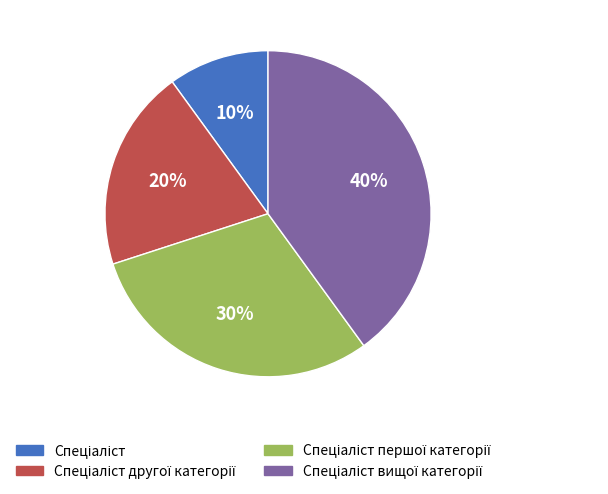

Does any single category account for the majority?

No